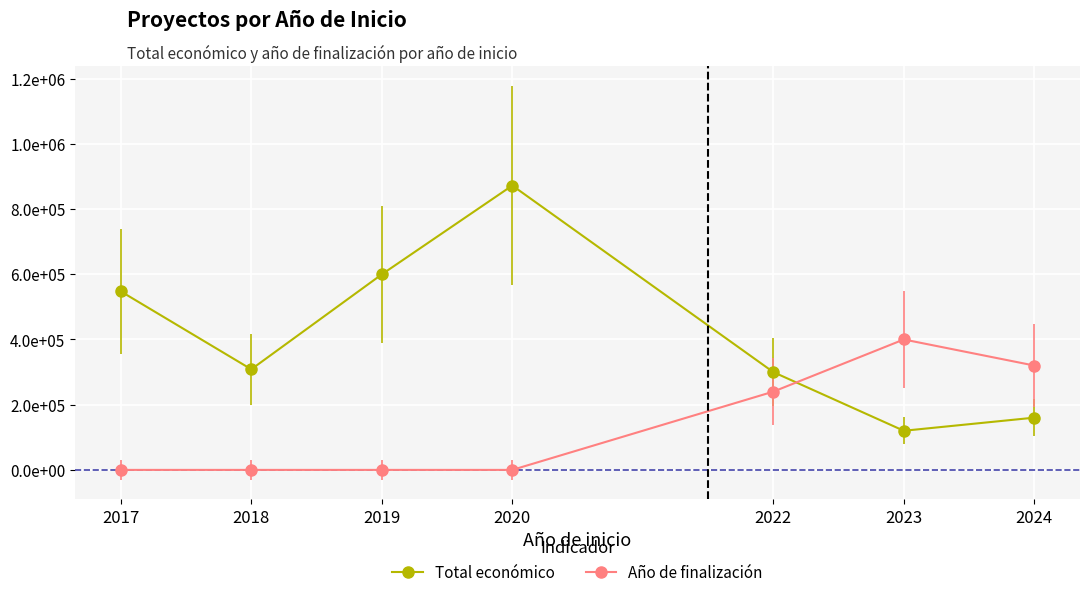

Rank the series at 2018 from highest to lowest value.

Total económico, Año de finalización